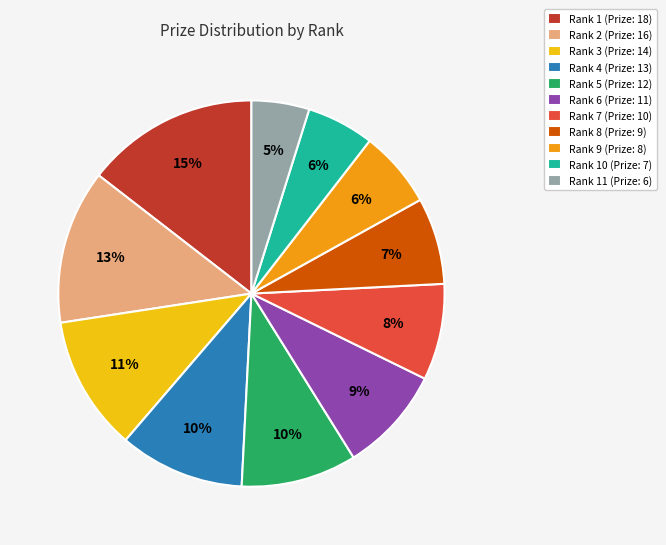

Does any single category account for the majority?

No